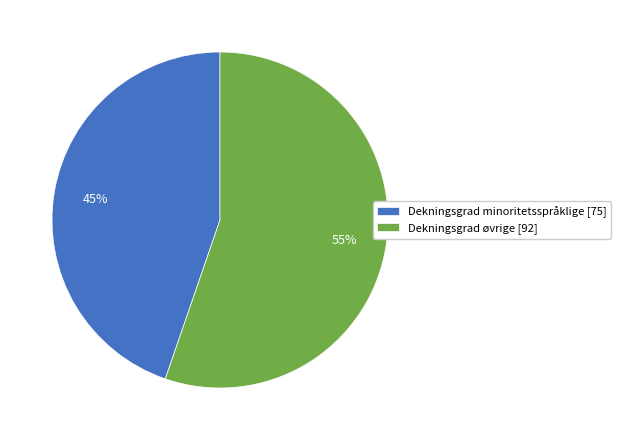

What is the largest slice in the pie chart?

Dekningsgrad øvrige